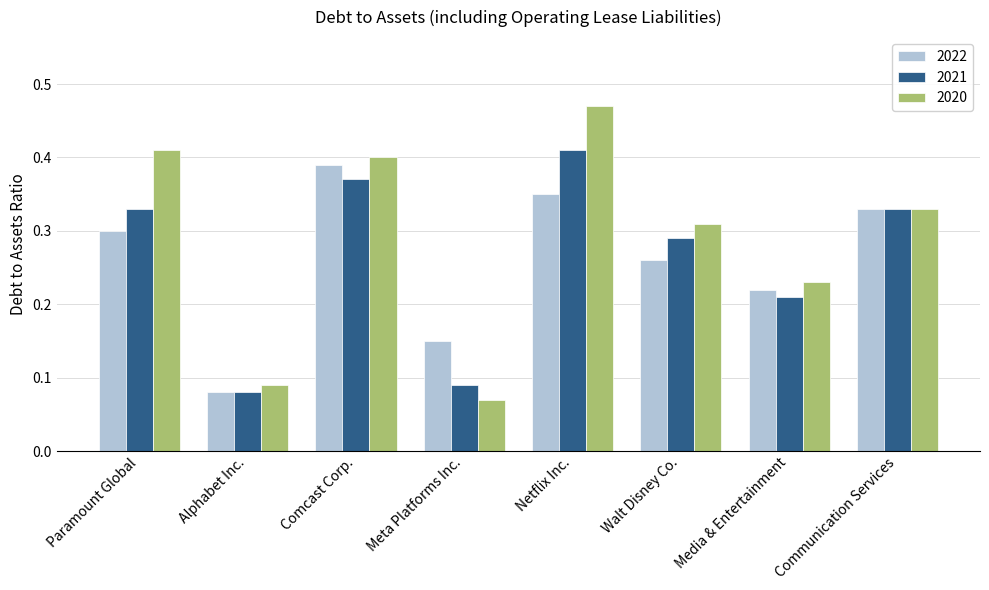

At which label does 2022 reach its minimum?

Alphabet Inc.